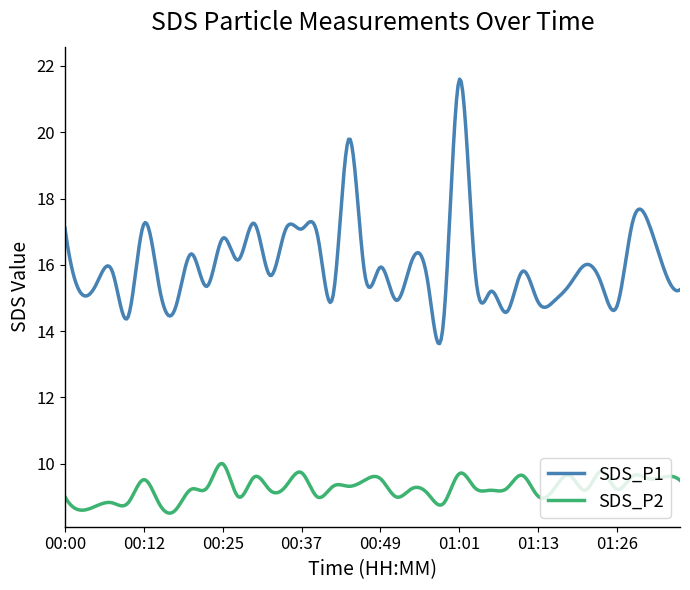

Which series has the widest spread of values?

SDS_P1